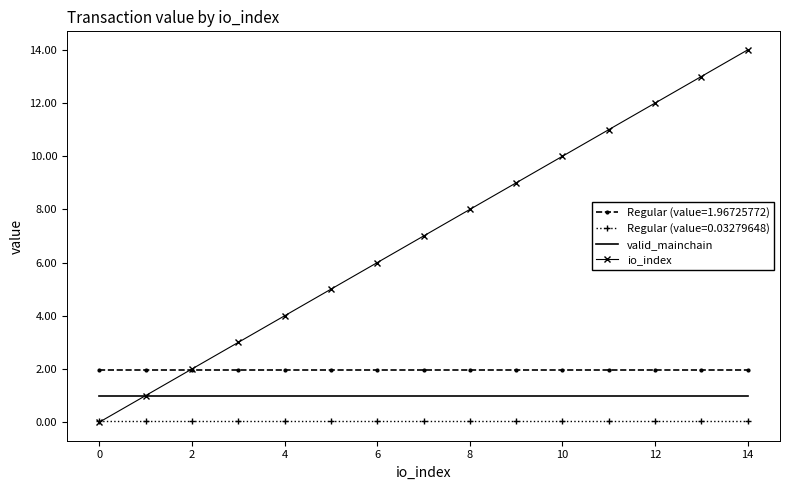

List the series in order of their peak value, highest first.

io_index, Regular (value=1.96725772), valid_mainchain, Regular (value=0.03279648)